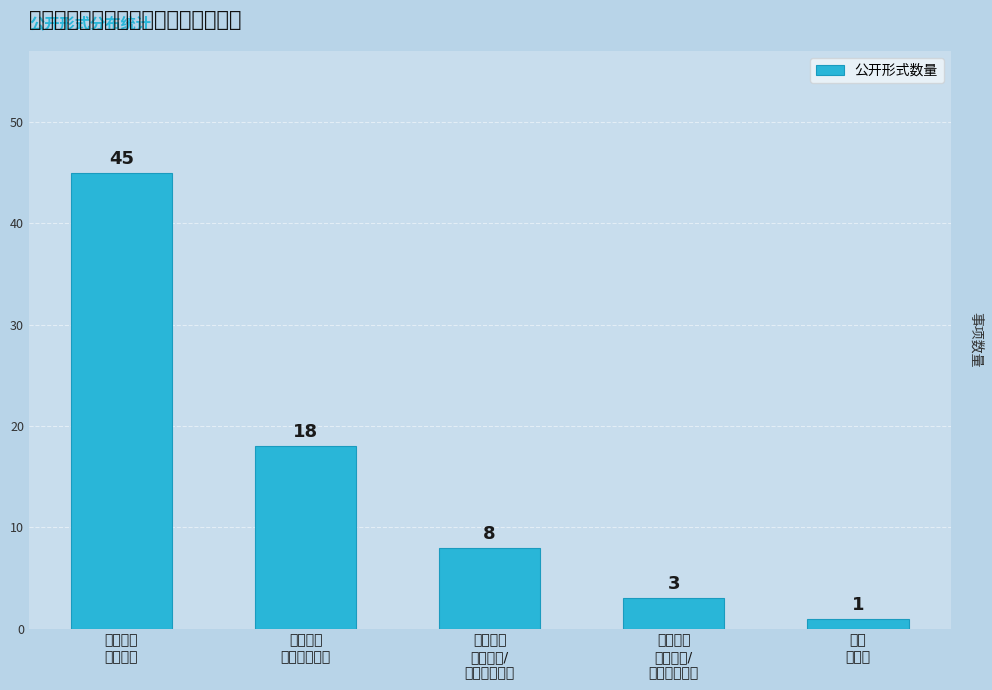

Count the number of categories in the chart.

5